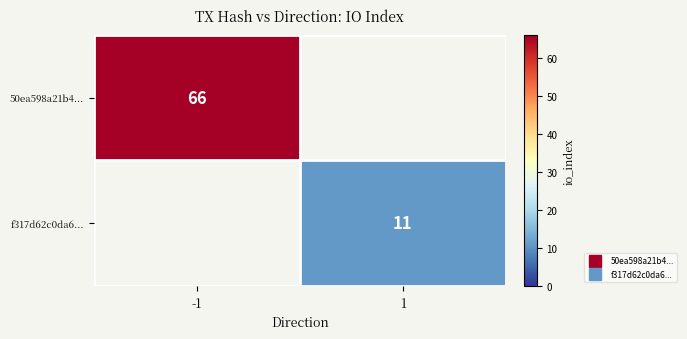

True or false: f317d62c0da6... has a value of 3.2 at 1.

False